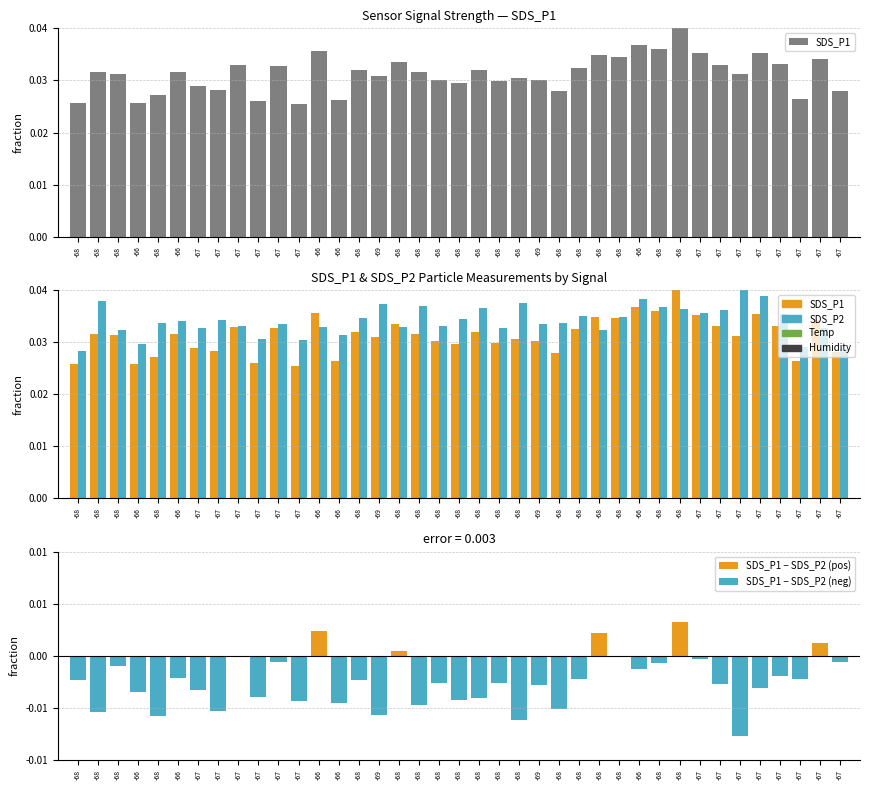

Count the SDS_P2 values in the range 0 to 1.

39